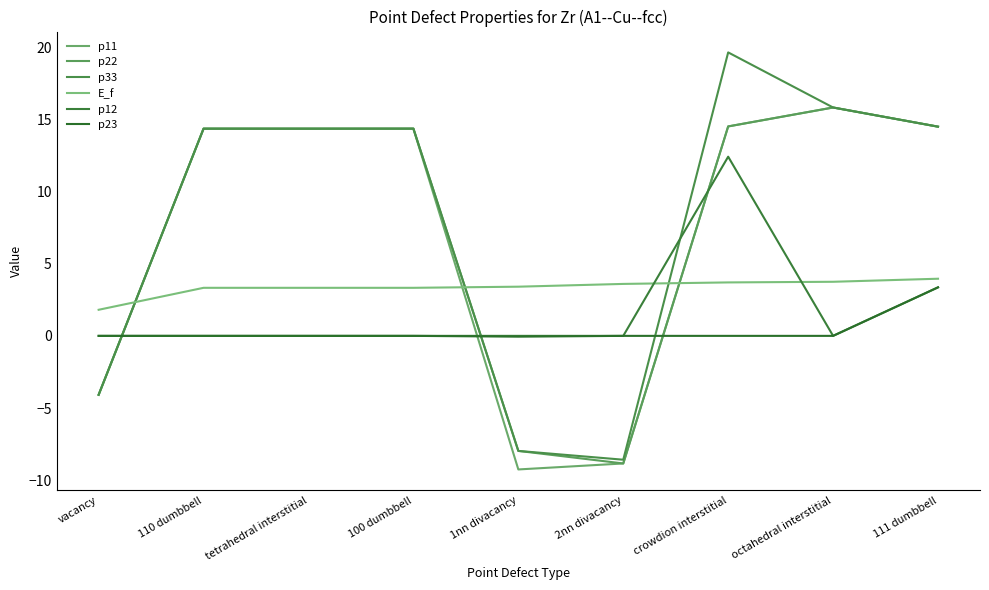

How many lines are shown in the chart?

6